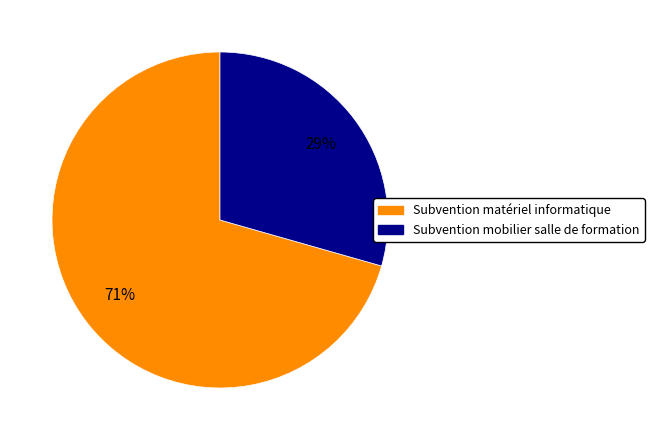

To the nearest percent, what is the combined percentage of Subvention mobilier salle de formation and Subvention matériel informatique?

100%